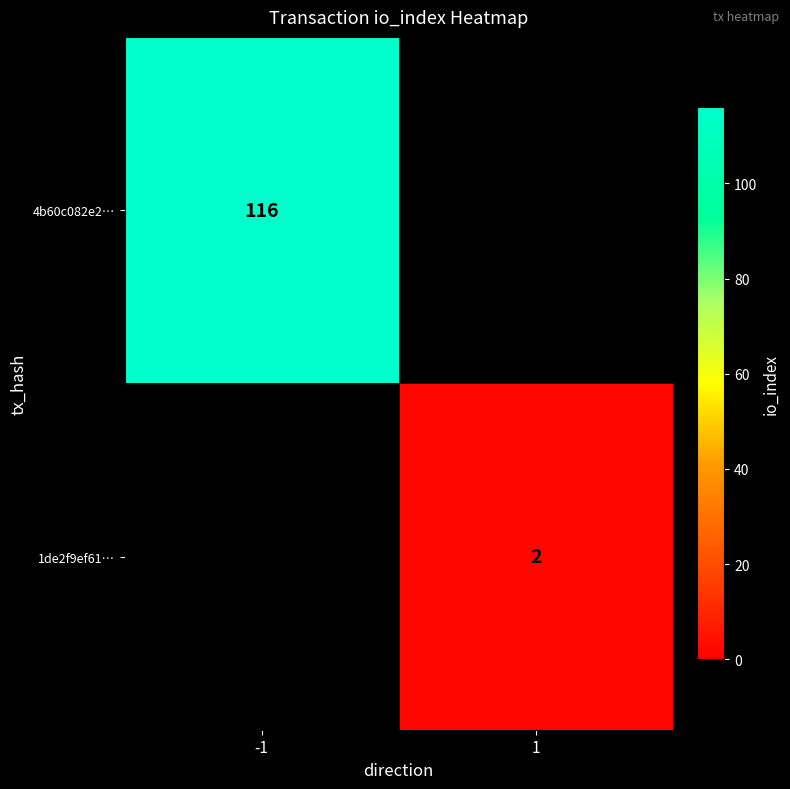

Count the number of categories in the chart.

2